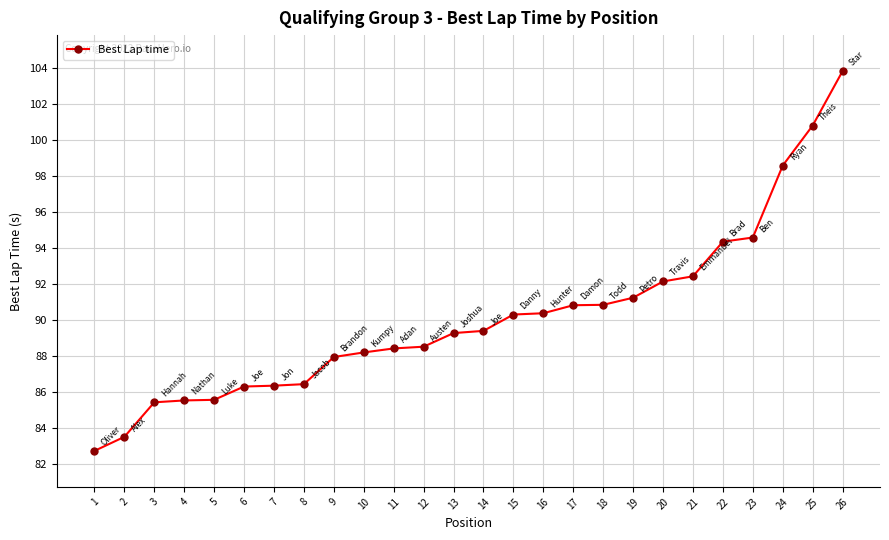

At which label does the data first exceed 89?

13